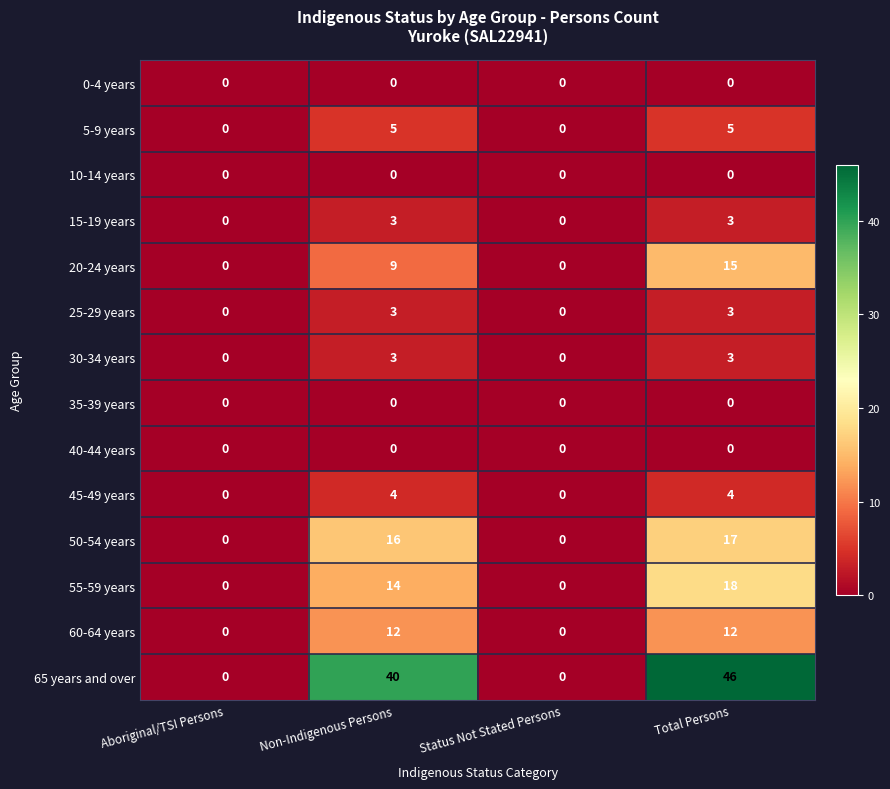

What is the approximate value of 30-34 years at Total Persons?

3